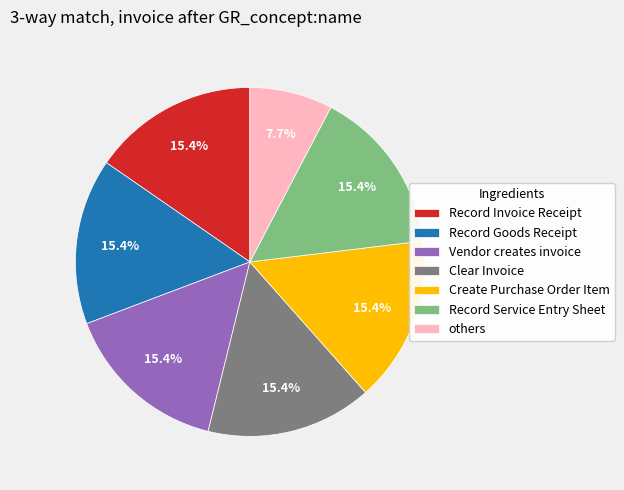

What portion of the pie excludes Create Purchase Order Item?

84.6%